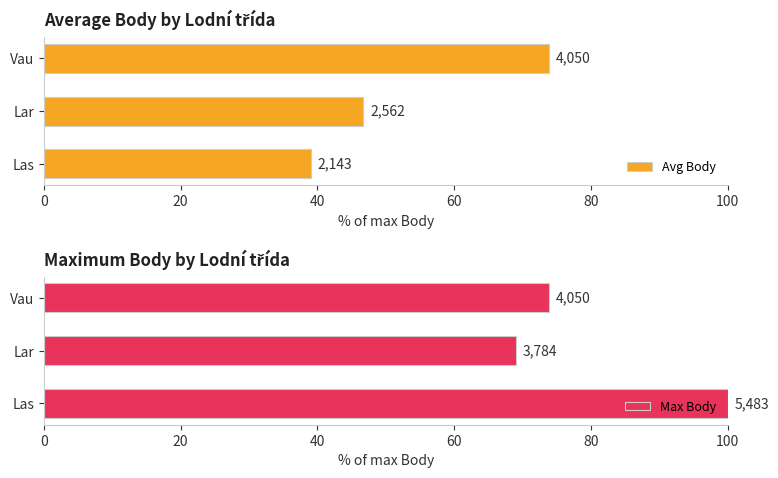

How many groups of bars are there?

3